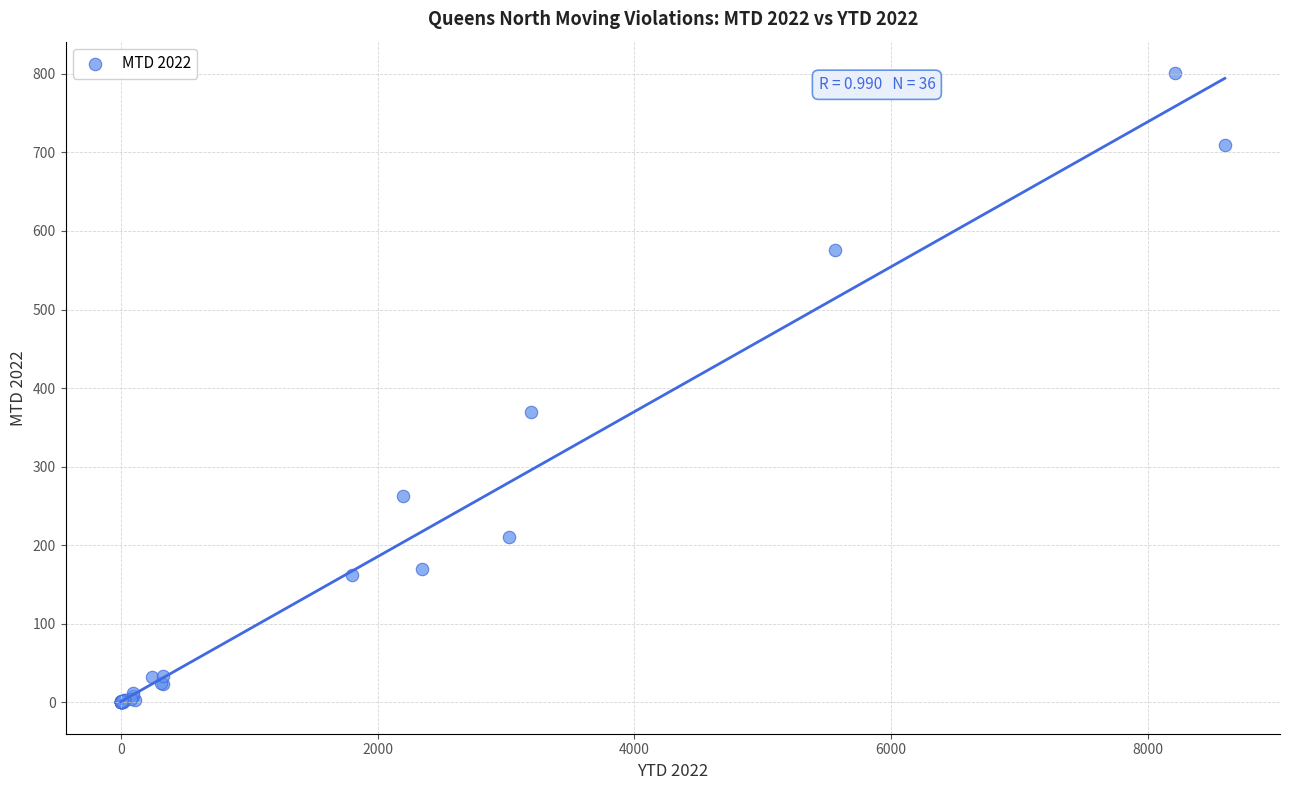

What Y value in the scatter plot is closest to 400?

370